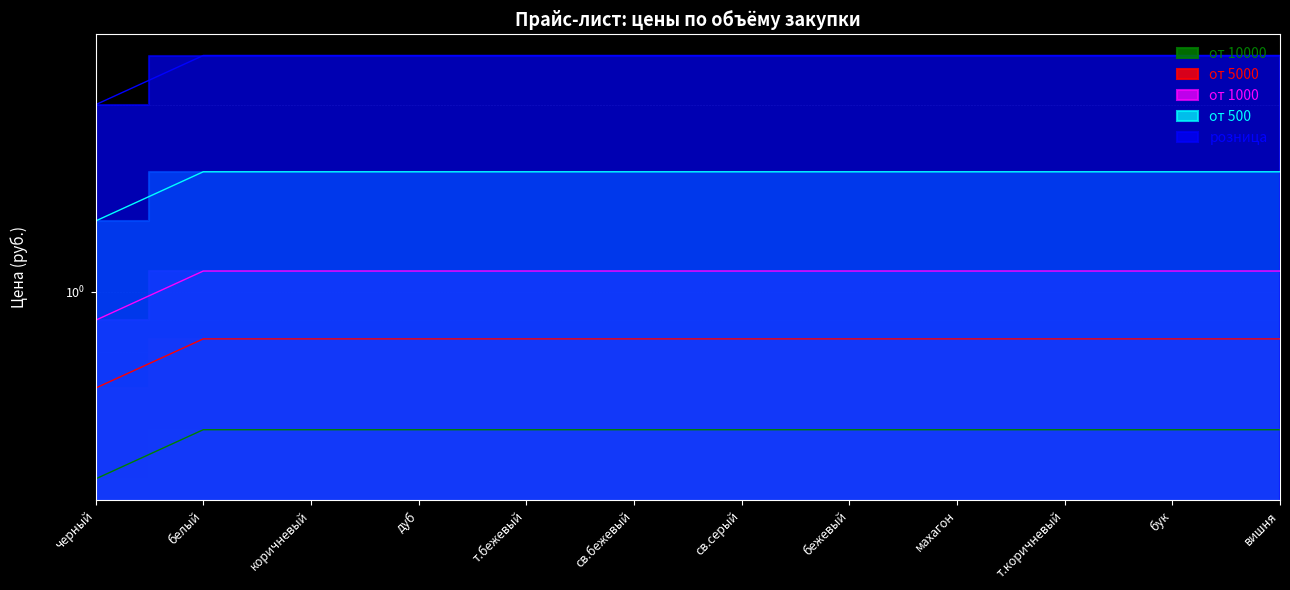

What is the minimum value for от 10000?

0.5